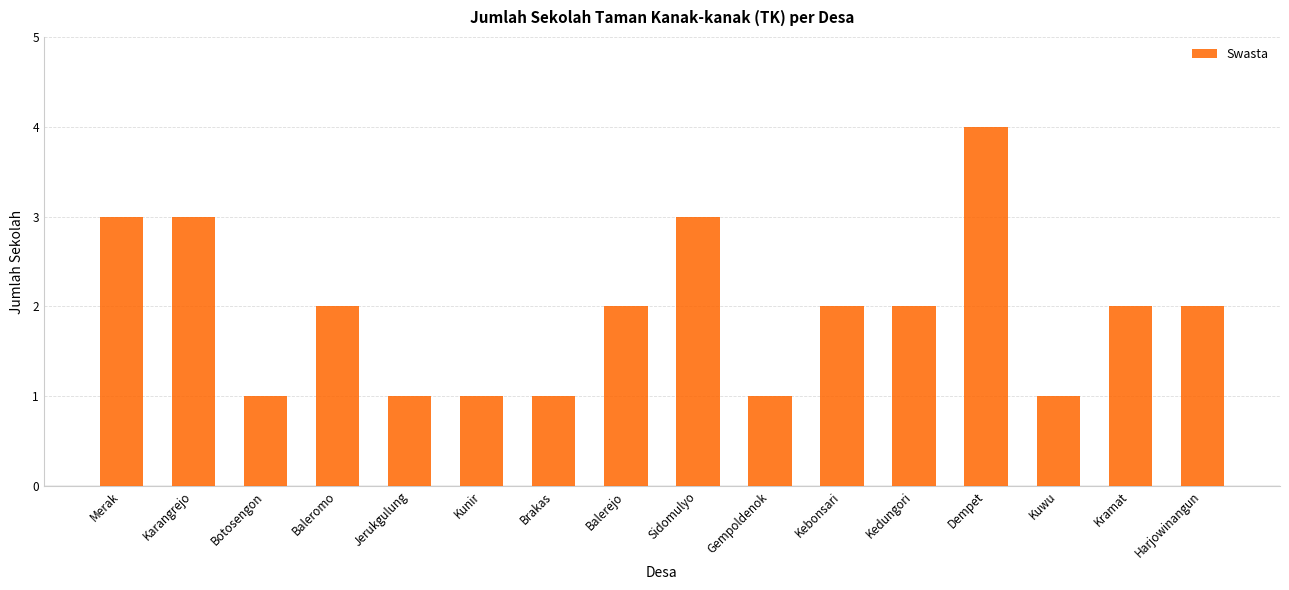

What is the value of the 15th bar from the left?

2